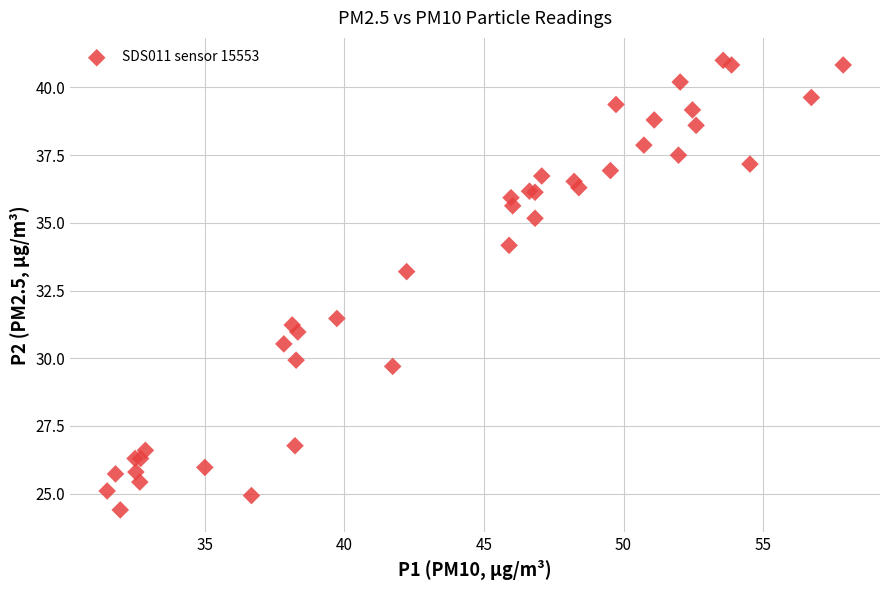

What Y value in the scatter plot is closest to 32?

31.5